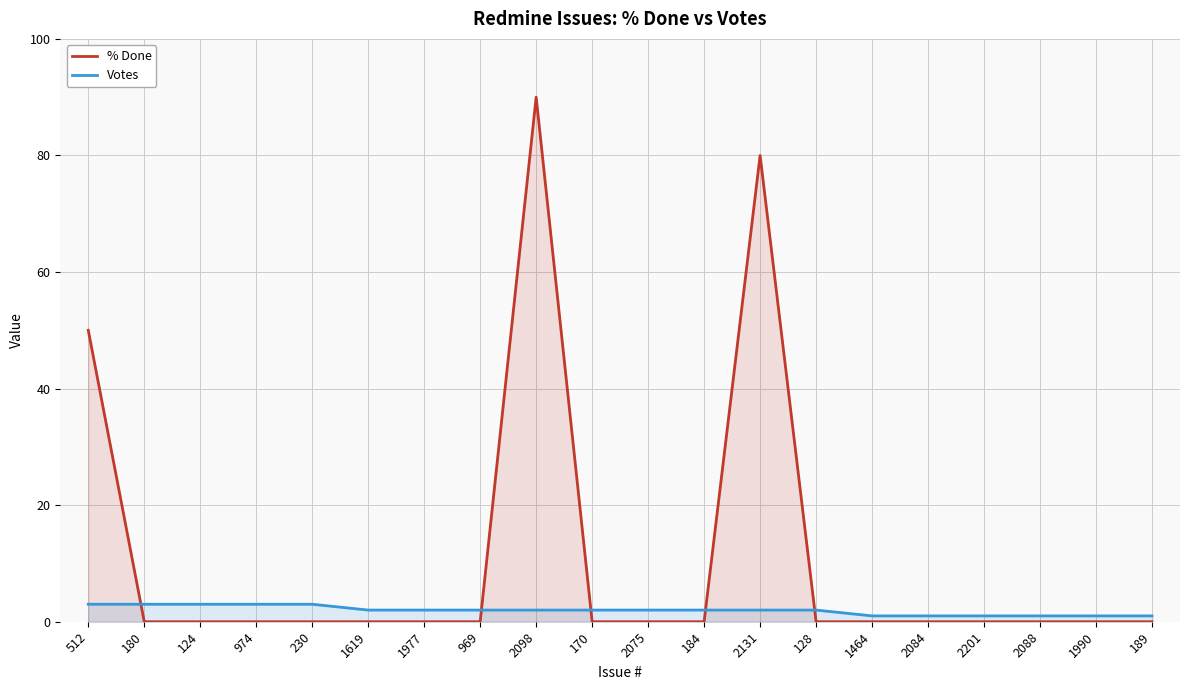

How many series are shown in this chart?

2